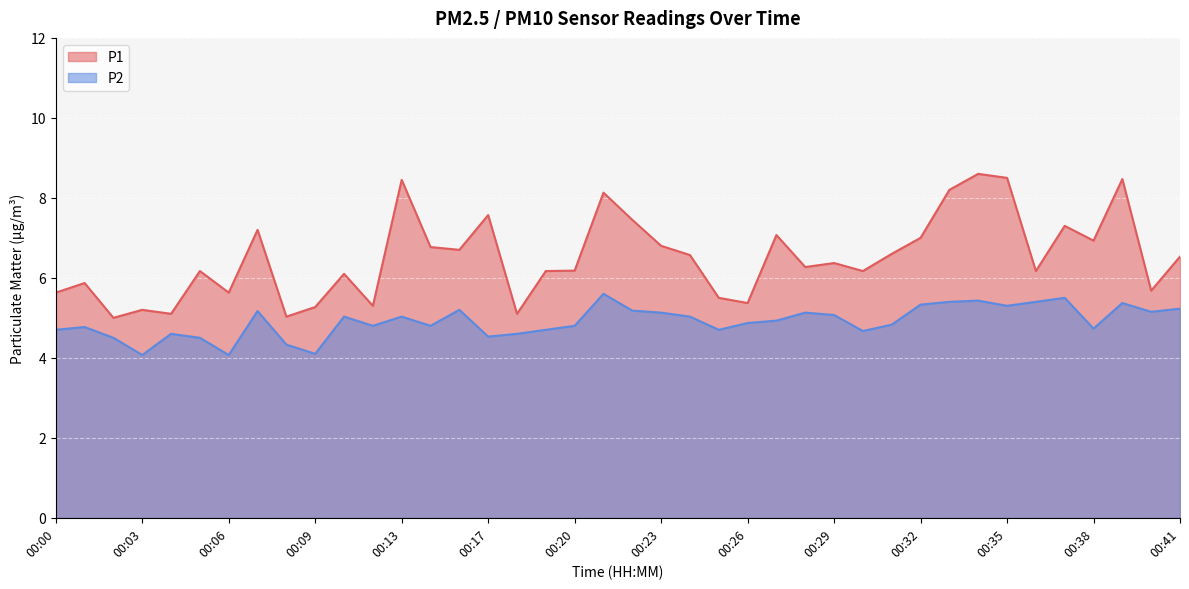

Which series has the largest total across all categories?

P1